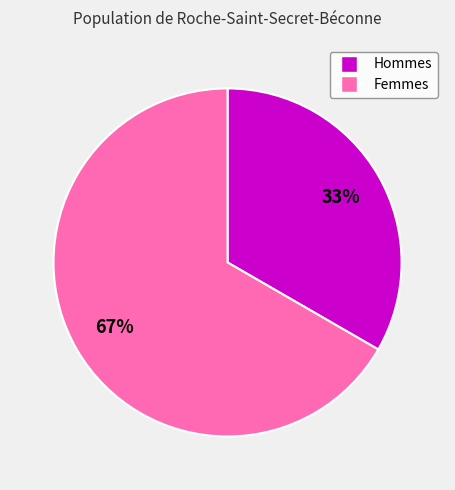

Does any single category account for the majority?

Yes